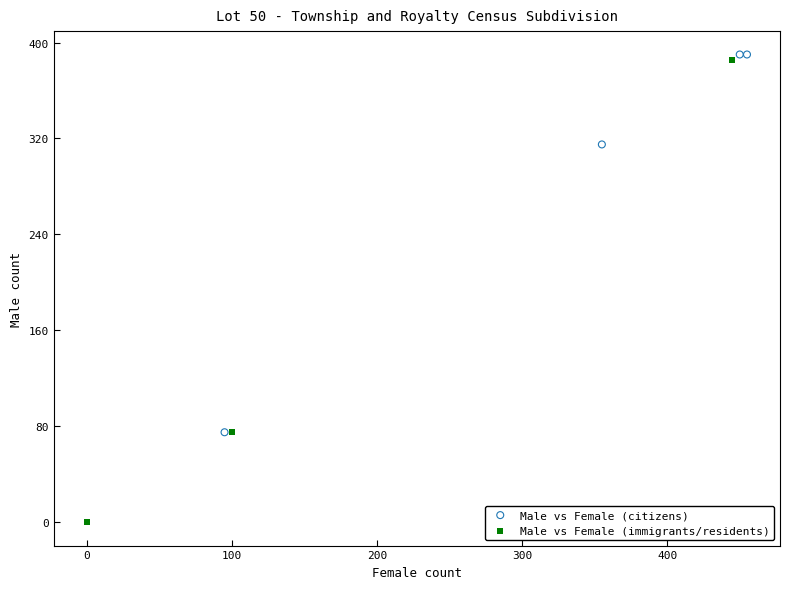

Which series contains the highest Y value?

Male vs Female (citizens)